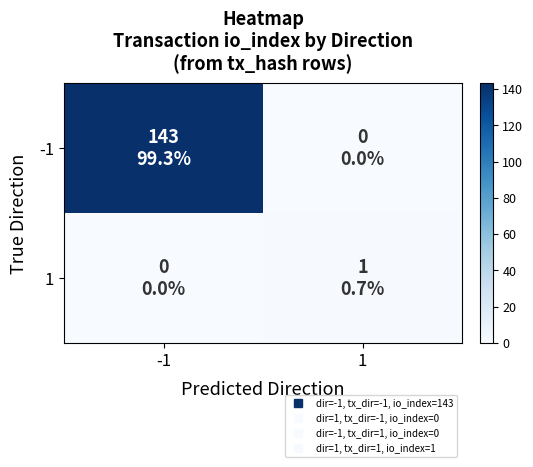

List the series in order of their peak value, highest first.

-1, 1